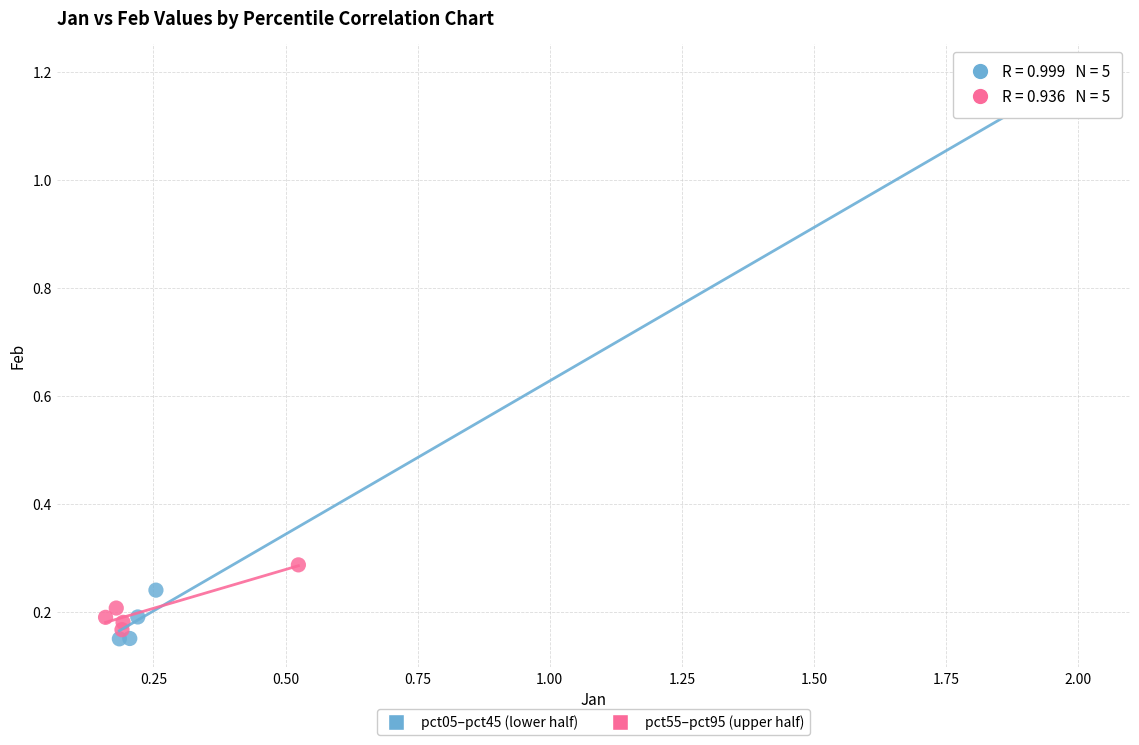

Which series has the widest spread of Y values?

pct05–pct45 (lower half)